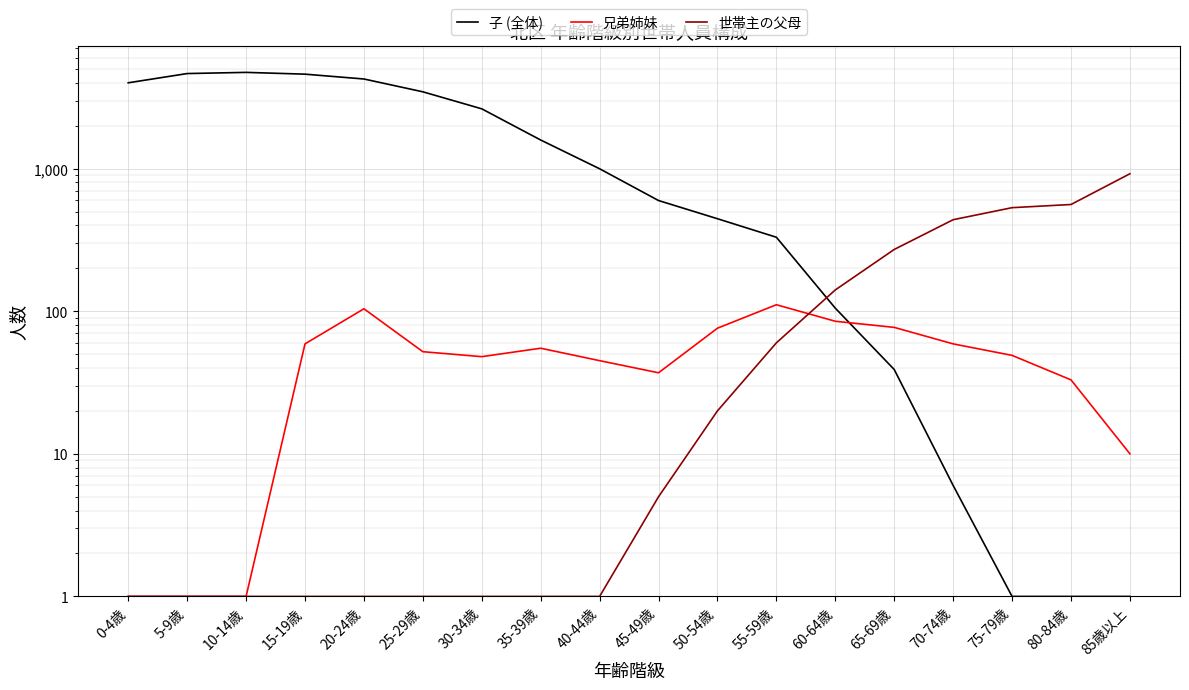

Which category has the highest value in the 子 (全体) series?

10-14歳